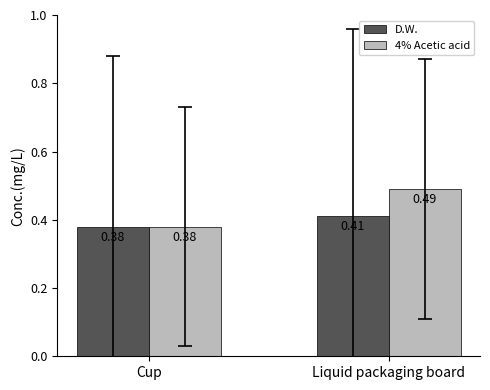

Which label corresponds to the smallest value in the chart?

Cup